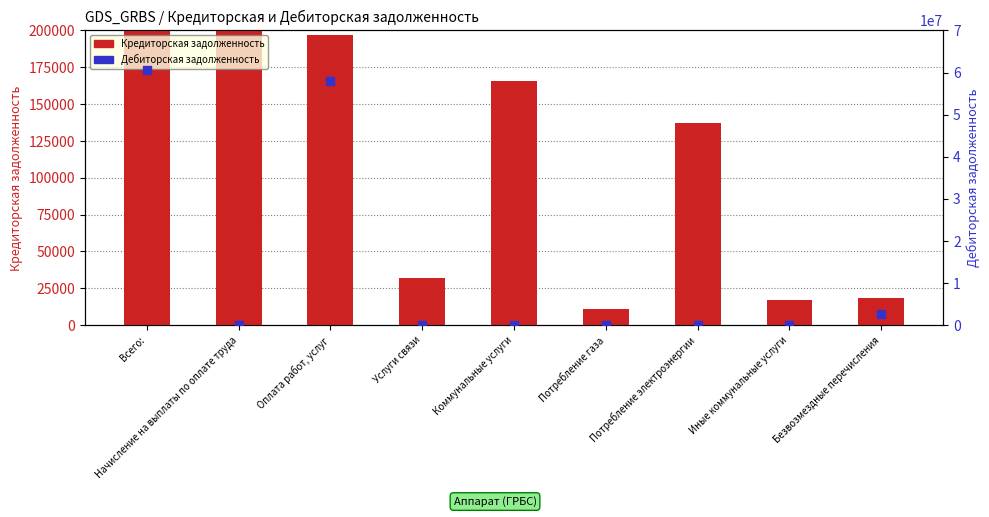

Which series has the widest spread of Y values?

Дебиторская задолженность